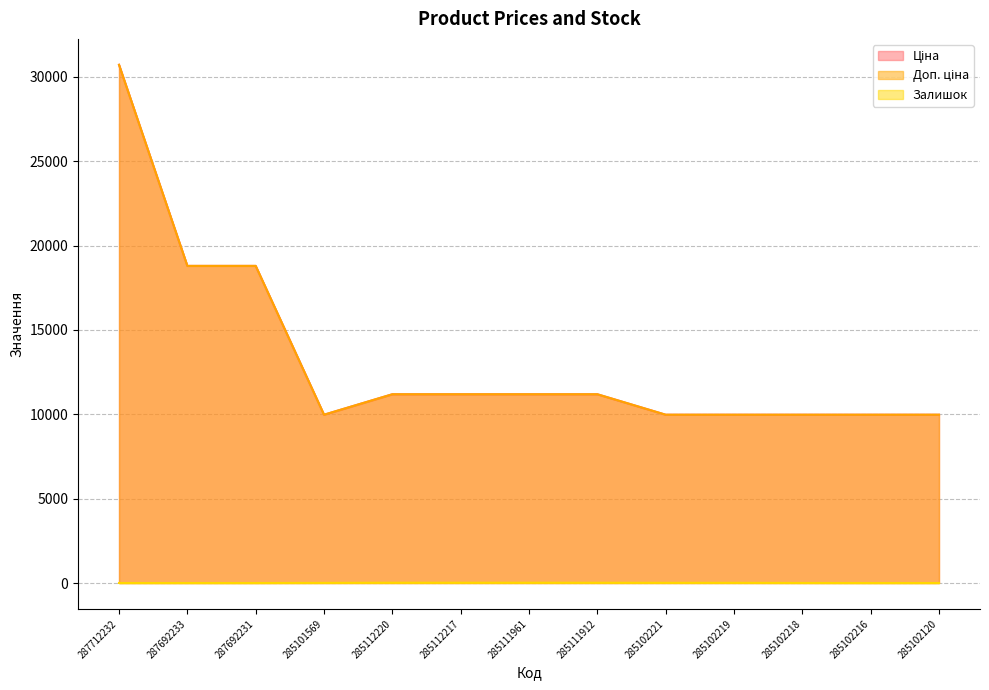

Reading left to right, what are all the values shown in this chart?

Ціна: 30717.1	18796.8	18796.8	9975.0	11188.2	11188.2	11188.2	11188.2	9975.0	9975.0	9975.0	9975.0	9975.0
Доп. ціна: 30717.1	18796.8	18796.8	9975.0	11188.2	11188.2	11188.2	11188.2	9975.0	9975.0	9975.0	9975.0	9975.0
Залишок: 0.0	0.0	0.0	7.0	17.0	17.0	17.0	15.0	11.0	11.0	3.0	0.0	0.0